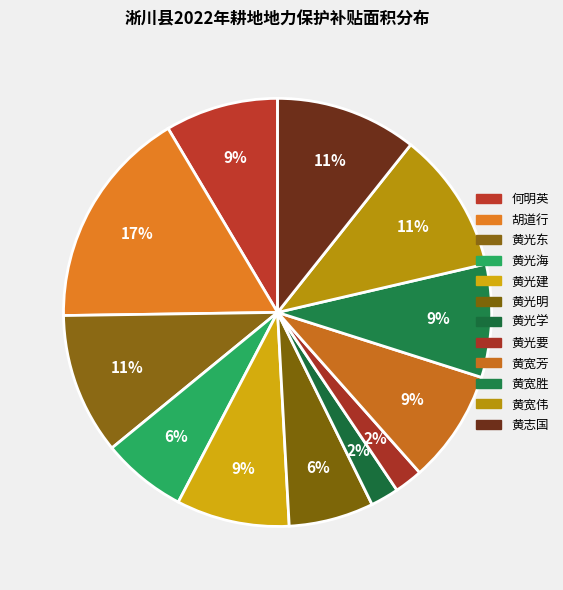

Count the number of slices in the pie.

12